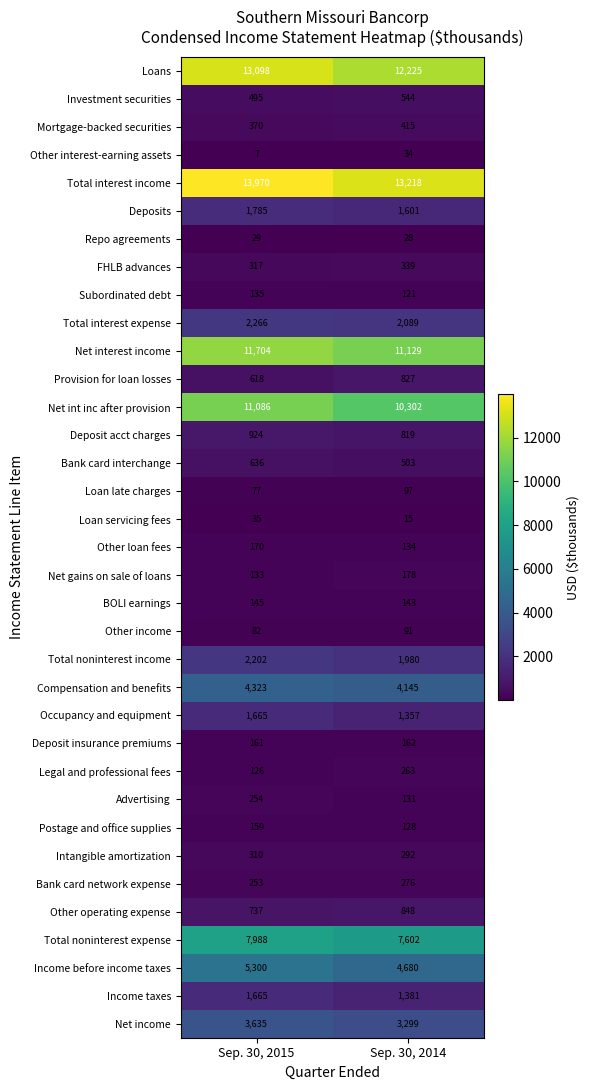

What is the approximate value of Occupancy and equipment at Sep. 30, 2015, to the nearest 5?

1665